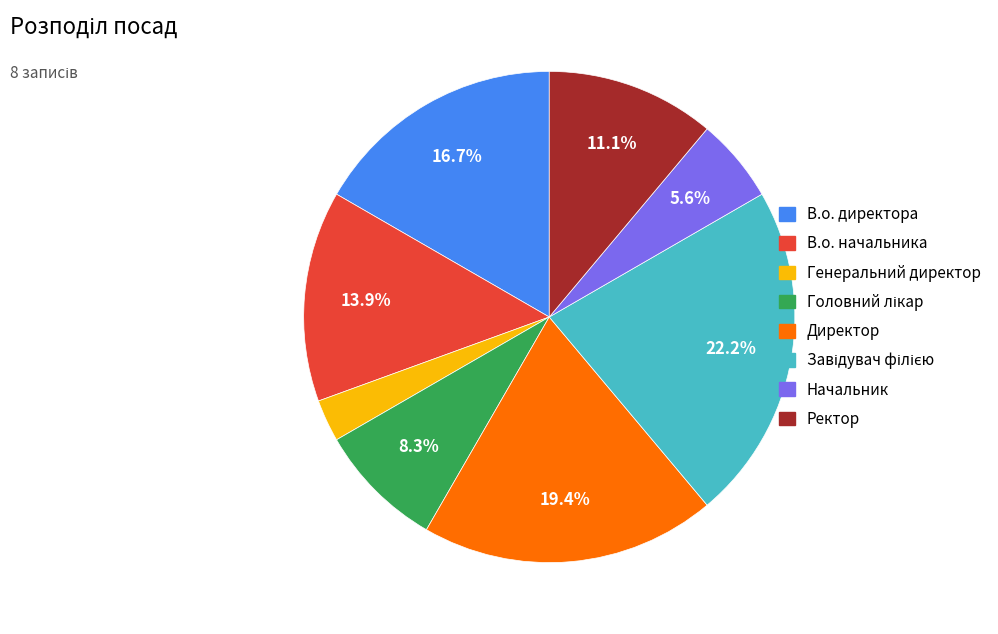

Is there any slice that represents more than half of the pie?

No